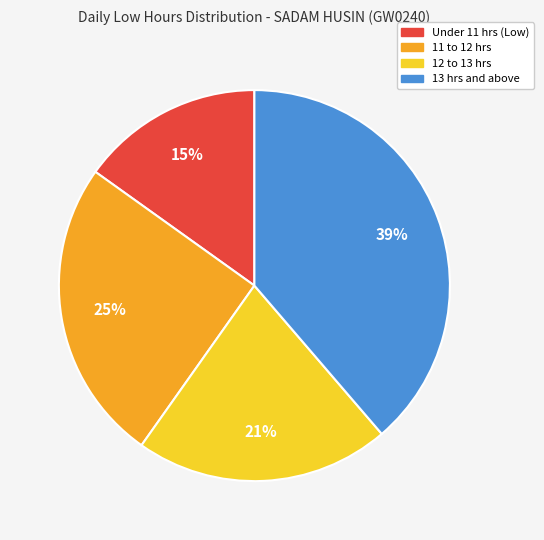

Is there a majority slice in this chart?

No